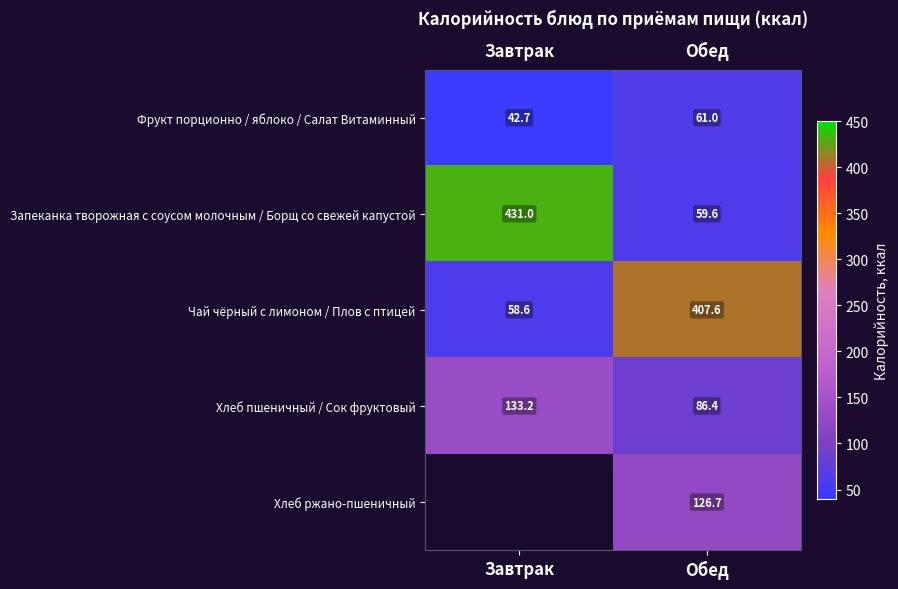

What is the greatest value displayed?

431.0